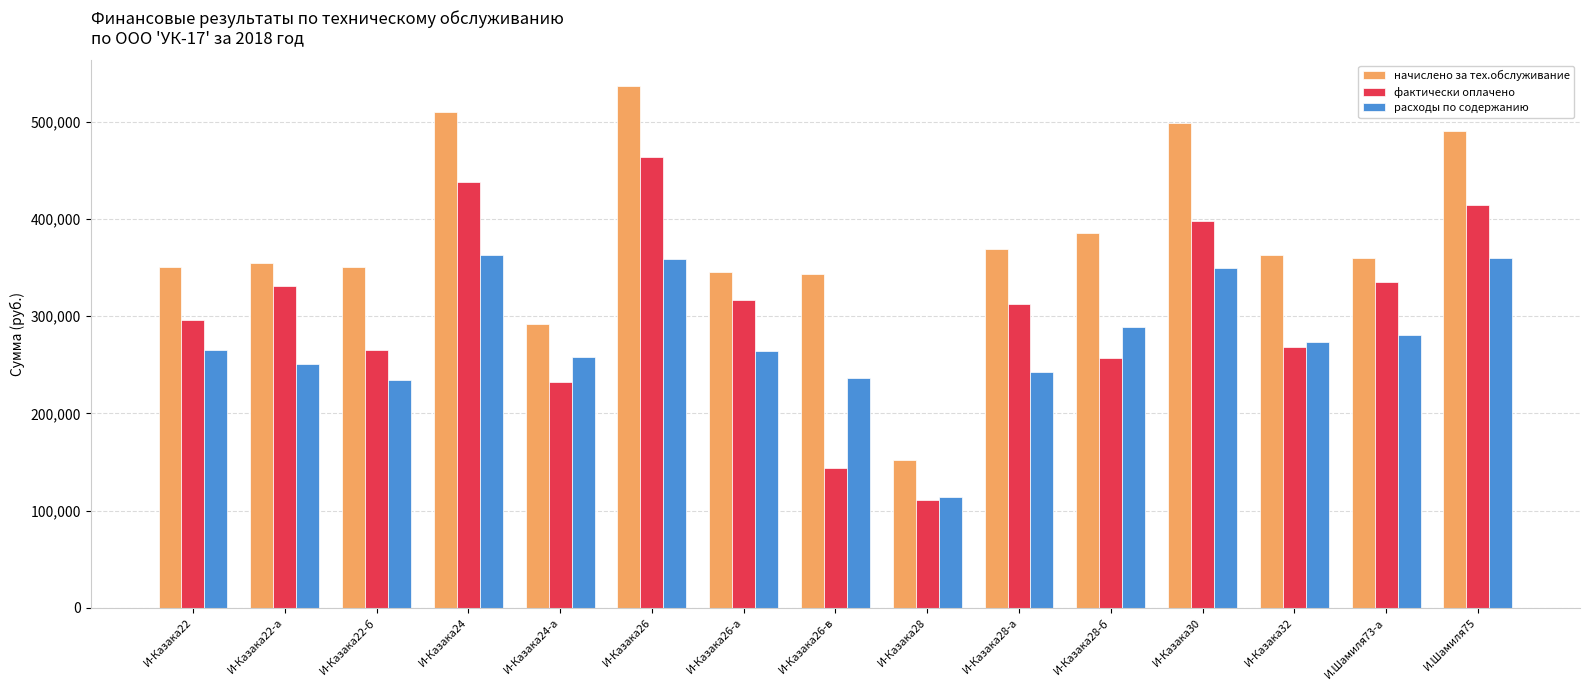

At how many categories does at least one series exceed 507619?

2